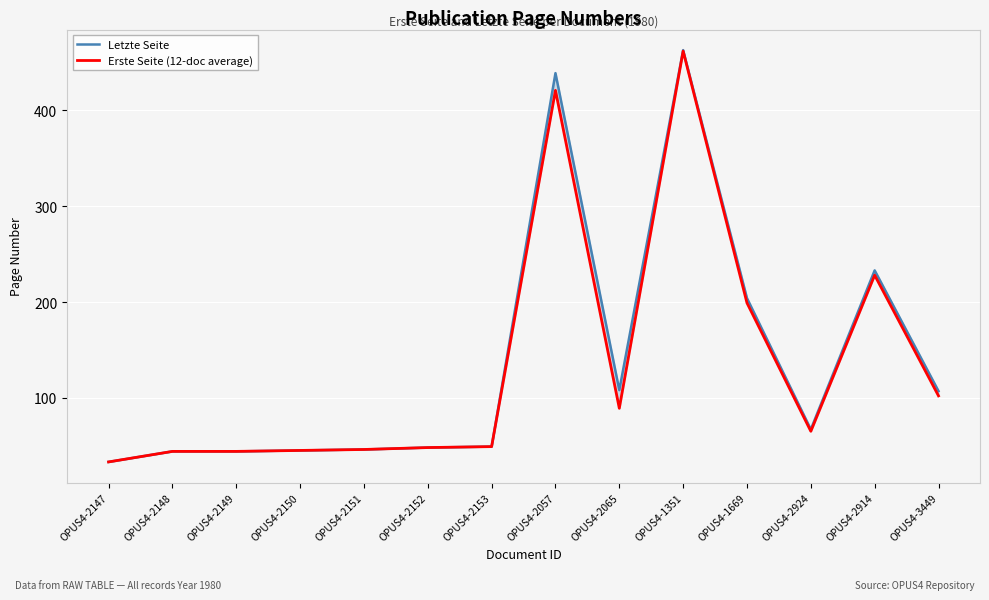

At which category is the sum across all series the highest?

OPUS4-1351